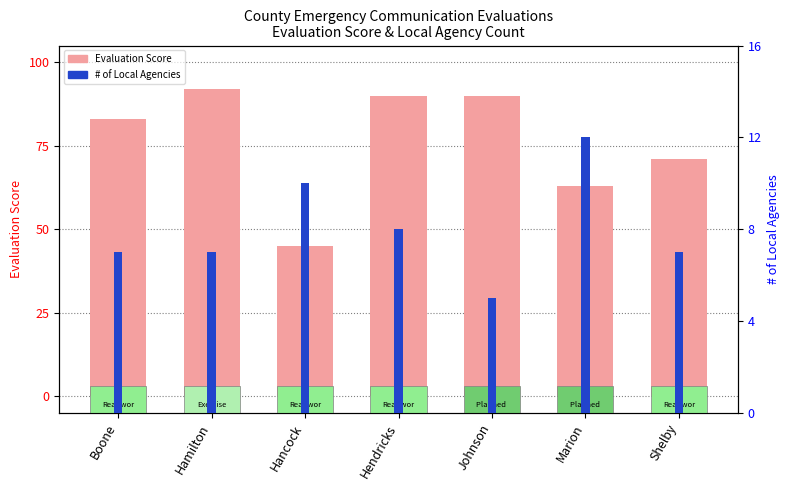

What are all the series names shown in the legend?

Evaluation Score, # of Local Agencies